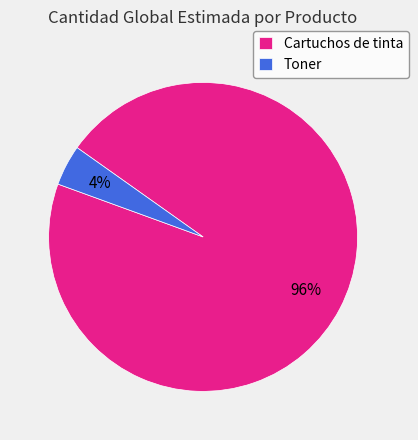

Between Cartuchos de tinta and Toner, which is larger?

Cartuchos de tinta